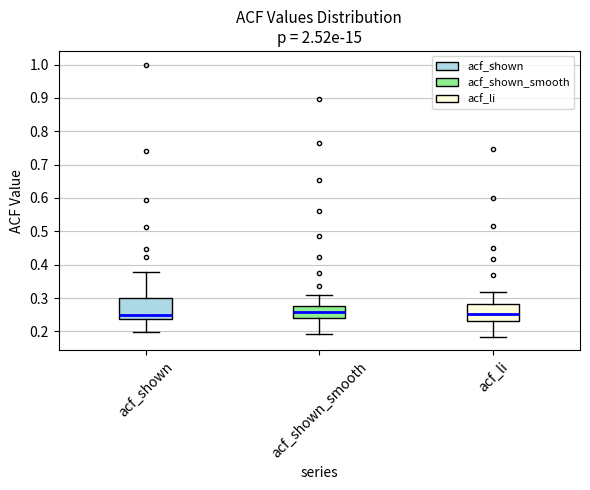

Where is the lower edge of the box for acf_li on the y-axis? The values are not printed on the chart, so give them approximately, as read against the axis.

0.23